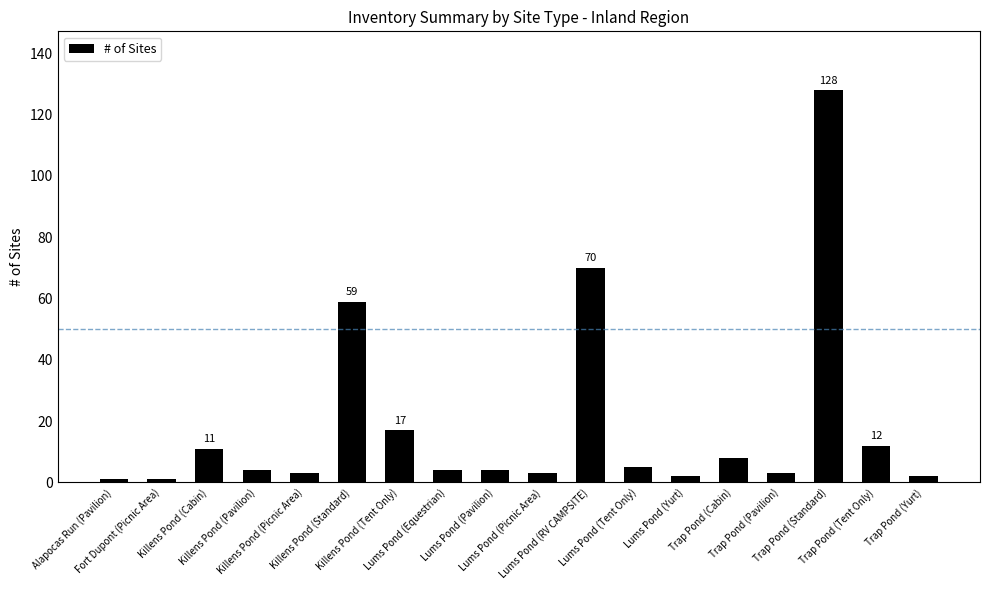

Reading left to right, what are all the values shown in this chart?

Alapocas Run (Pavilion)=1	Fort Dupont (Picnic Area)=1	Killens Pond (Cabin)=11	Killens Pond (Pavilion)=4	Killens Pond (Picnic Area)=3	Killens Pond (Standard)=59	Killens Pond (Tent Only)=17	Lums Pond (Equestrian)=4	Lums Pond (Pavilion)=4	Lums Pond (Picnic Area)=3	Lums Pond (RV CAMPSITE)=70	Lums Pond (Tent Only)=5	Lums Pond (Yurt)=2	Trap Pond (Cabin)=8	Trap Pond (Pavilion)=3	Trap Pond (Standard)=128	Trap Pond (Tent Only)=12	Trap Pond (Yurt)=2